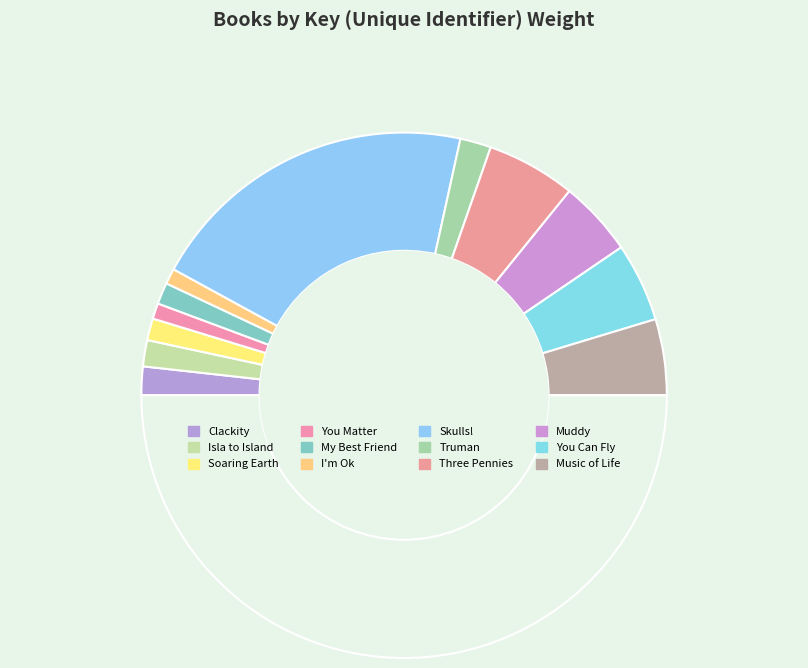

Rank the categories by value from highest to lowest.

Skulls!, Three Pennies, You Can Fly, Music of Life, Muddy, Truman, Clackity, Isla to Island, Soaring Earth, My Best Friend, You Matter, I'm Ok